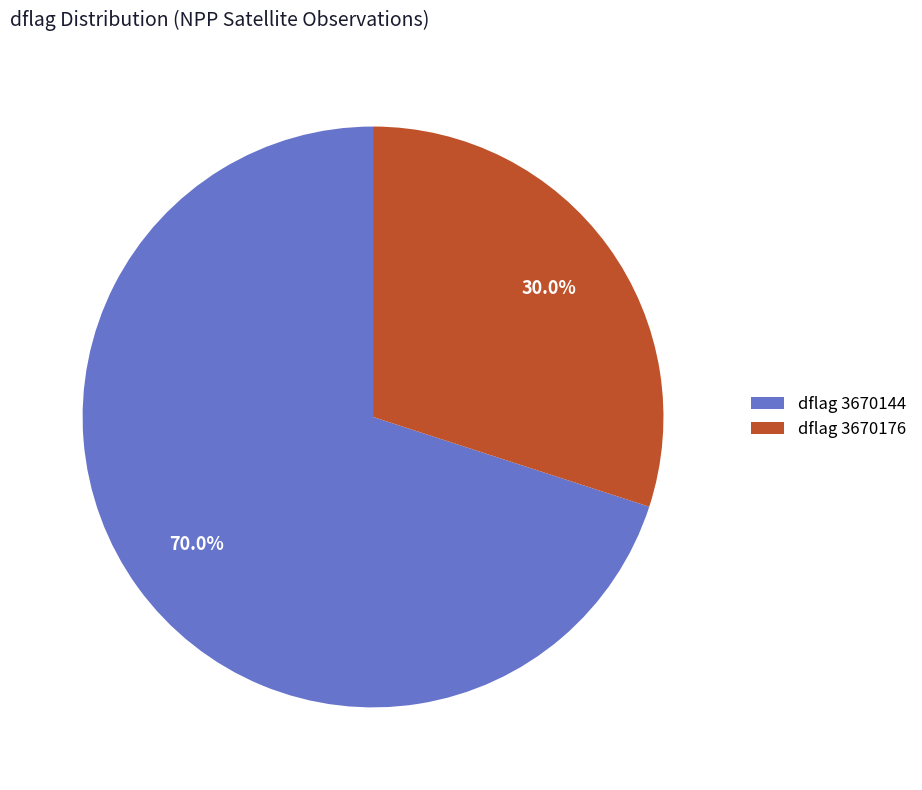

Approximately how many times larger is the value at dflag 3670176 compared to dflag 3670144?

0.4